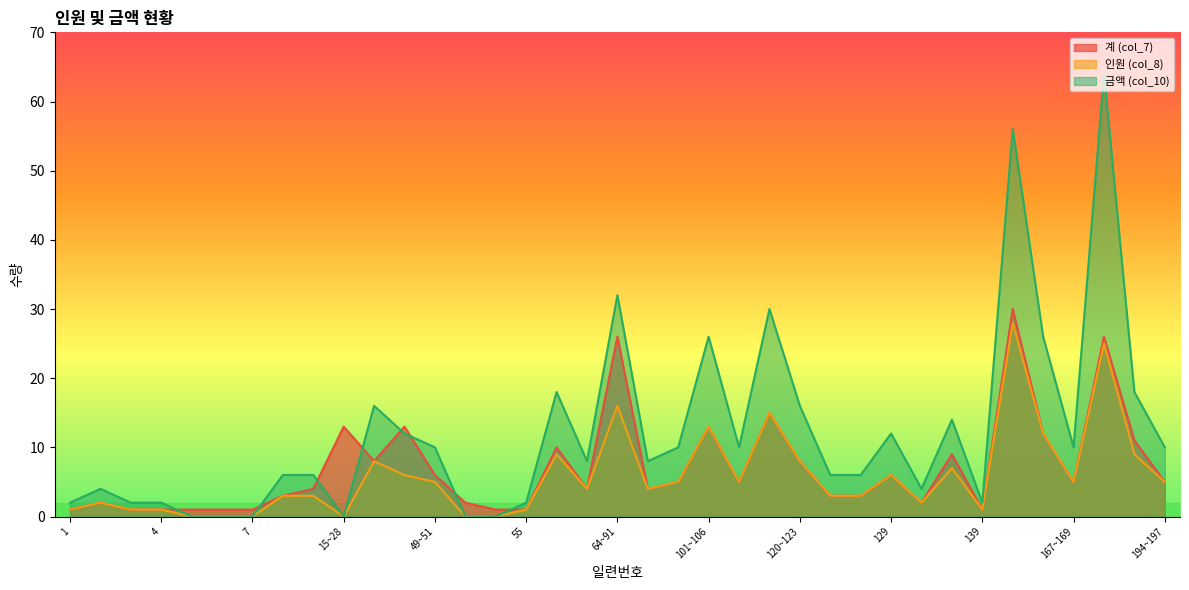

What is the label of the 4th point from the right?

167~169